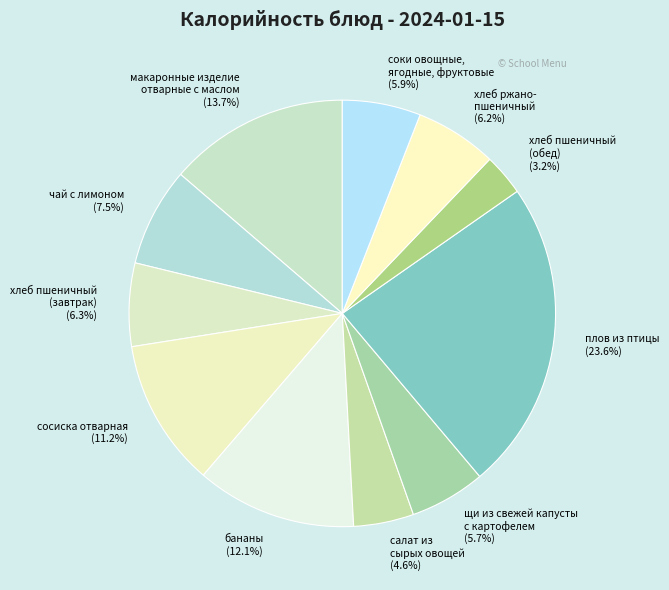

Count the number of slices in the pie.

11